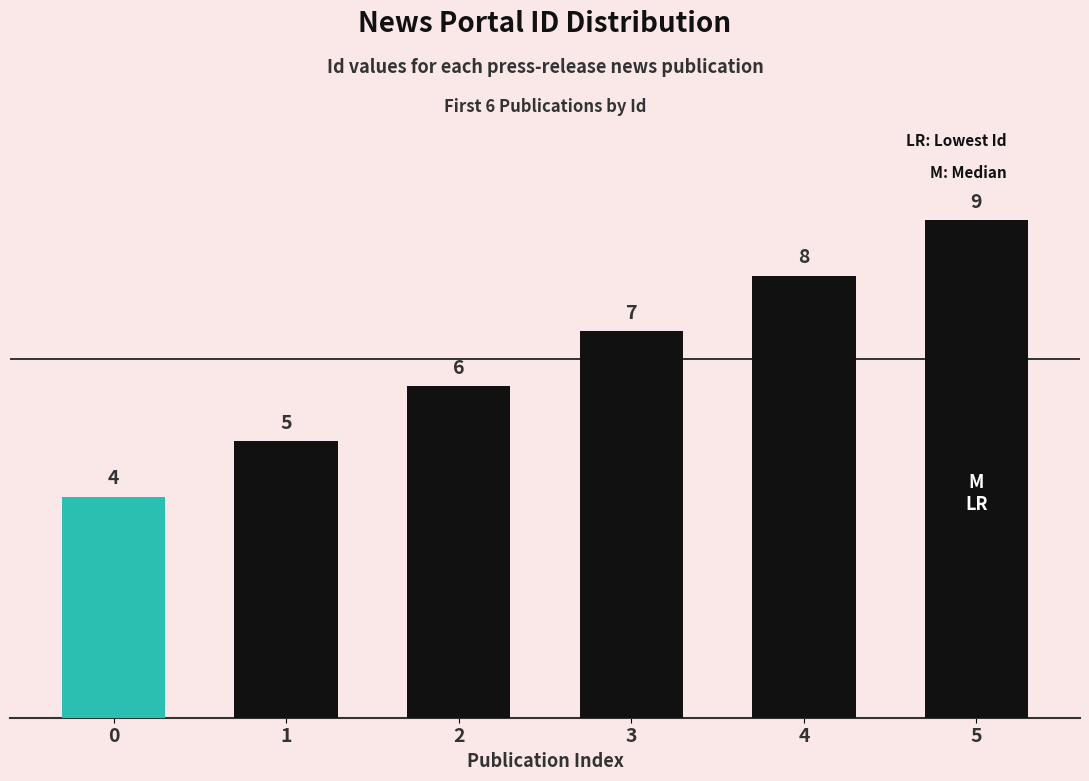

True or false: the data shows 5 at 1.

True